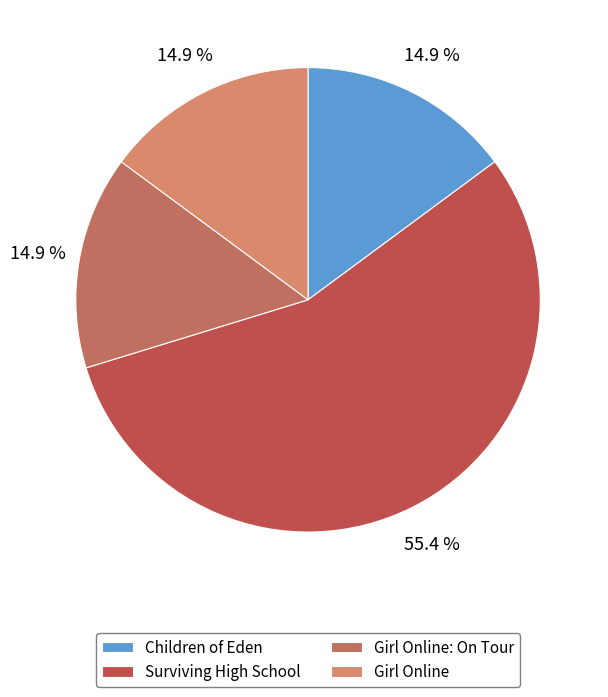

Rank the categories by value from highest to lowest.

Surviving High School, Girl Online: On Tour, Girl Online, Children of Eden